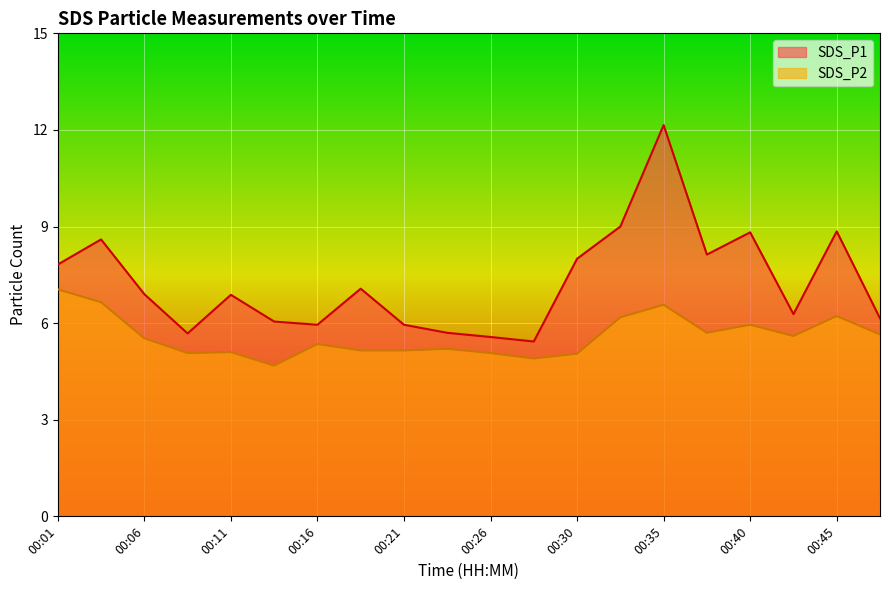

How many values in the SDS_P1 series exceed 6?

14